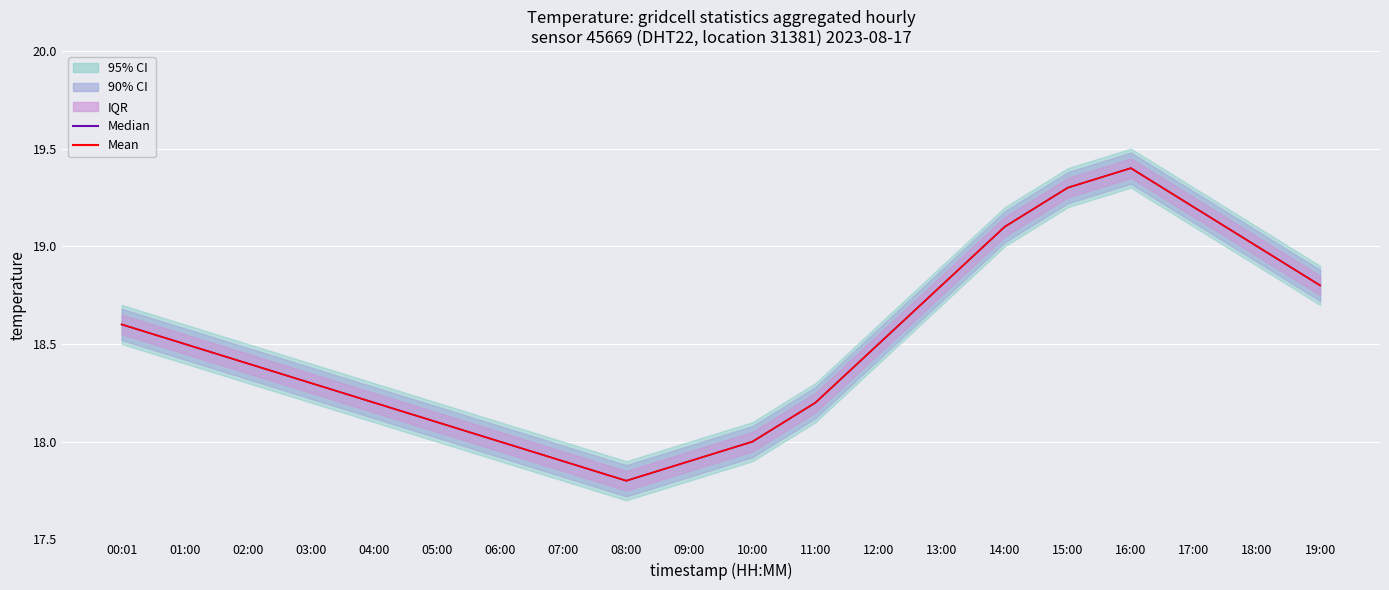

True or false: Median has more than 2 points higher than both neighbors.

False